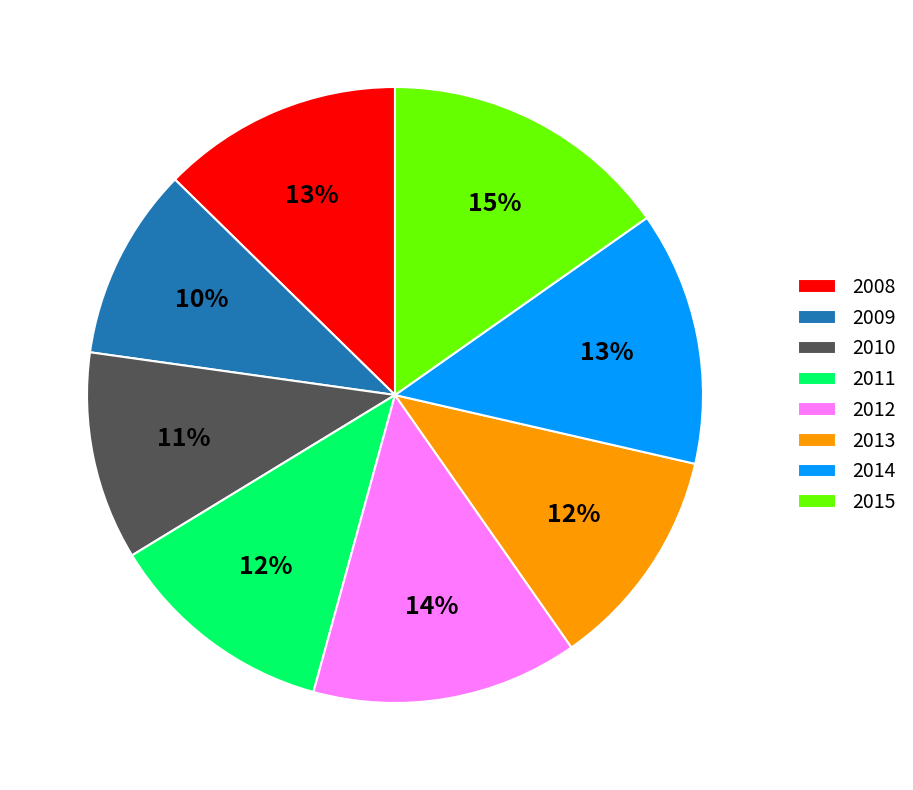

Do 2013 and 2012 together represent more than half of the pie?

No